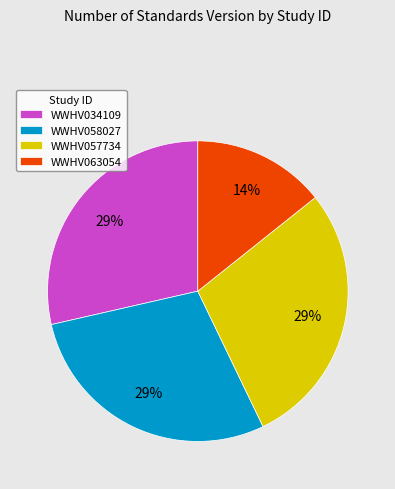

What percentage is the WWHV057734 slice, to the nearest percent?

29%